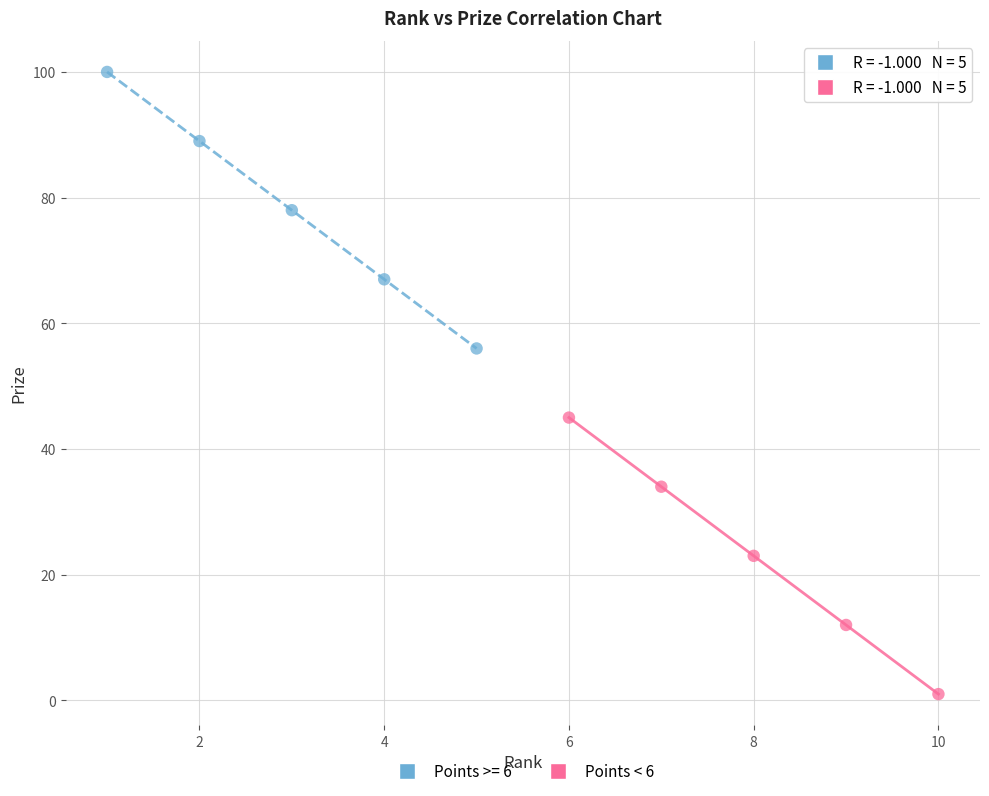

Which series contains the lowest Y value?

Points < 6